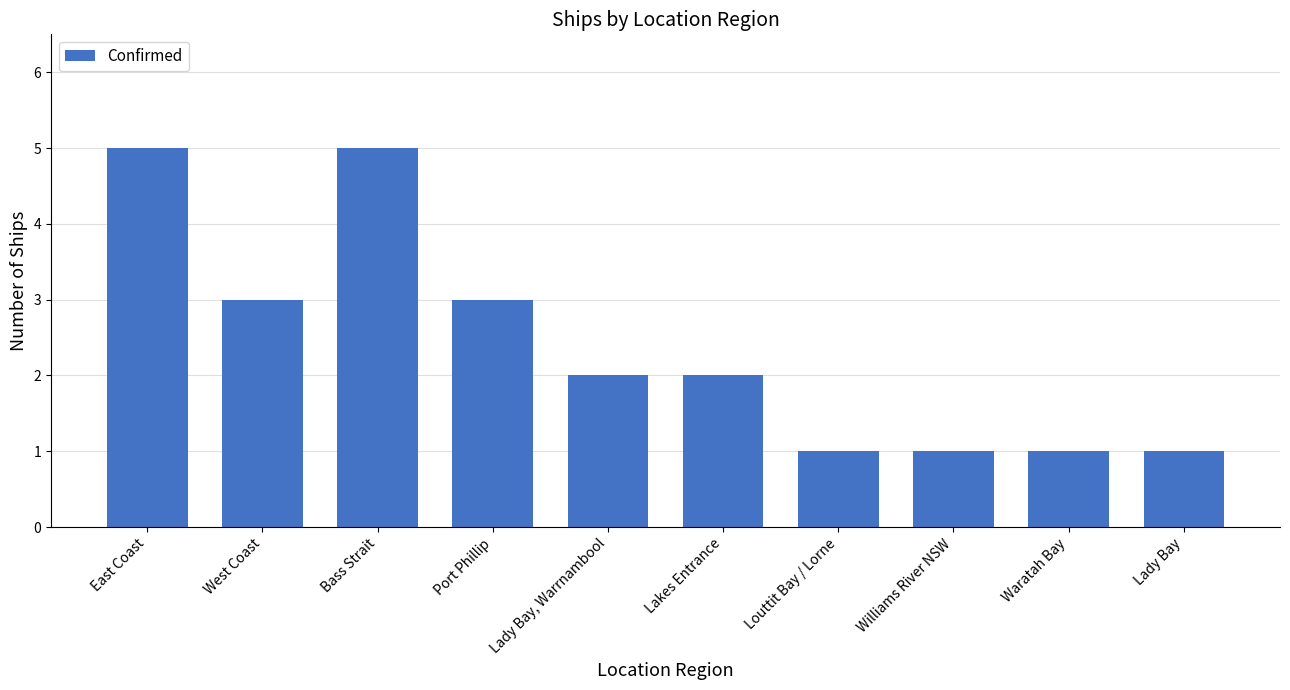

What is the label of the 3rd bar from the right?

Williams River NSW